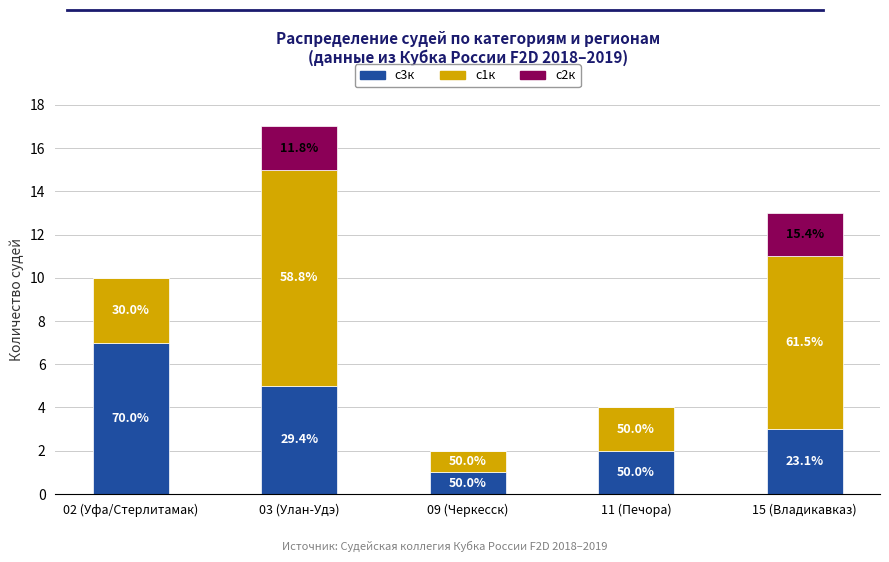

What are all the series names shown in the legend?

с3к, с1к, с2к